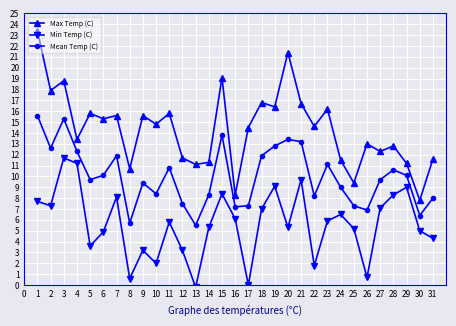

What is the sum of all Min Temp (C) values?

173.8